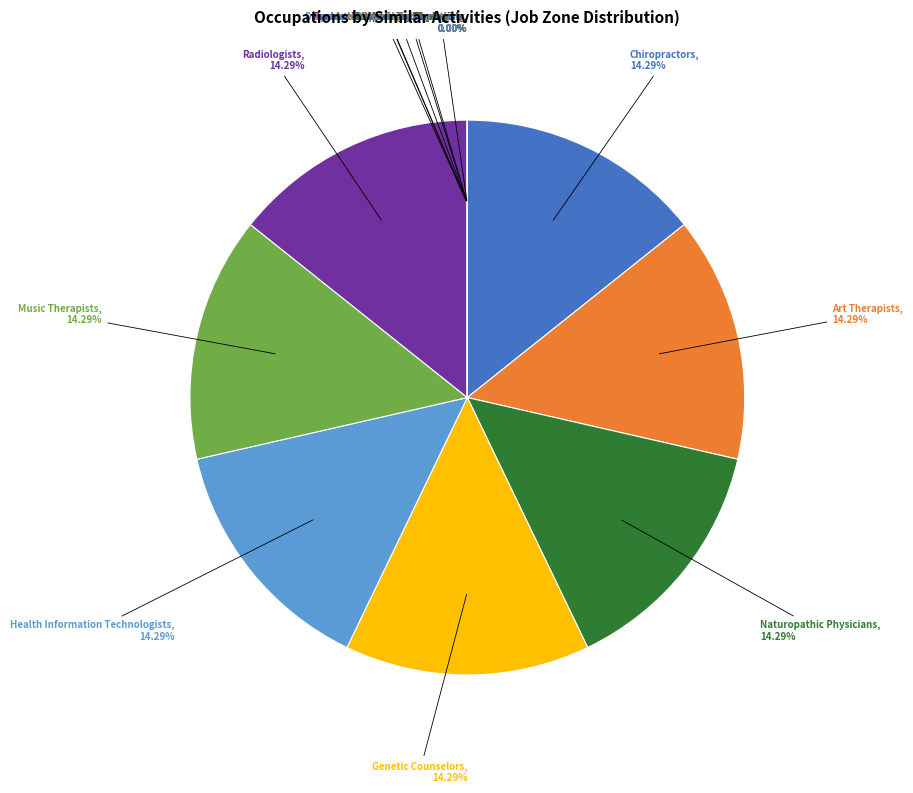

Does Respiratory Therapists represent more than half of the total?

No